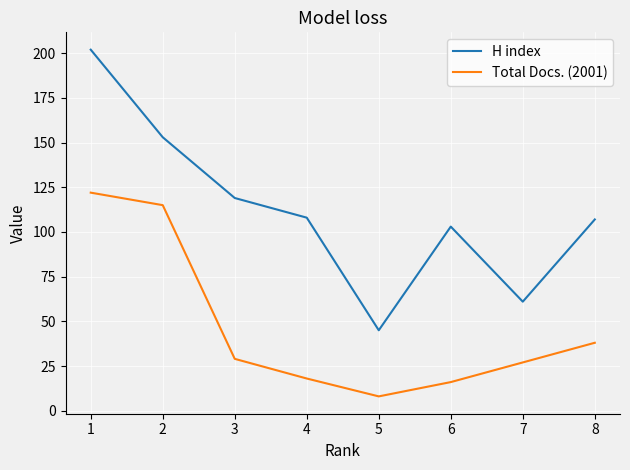

What is the sum of all Total Docs. (2001) values?

373